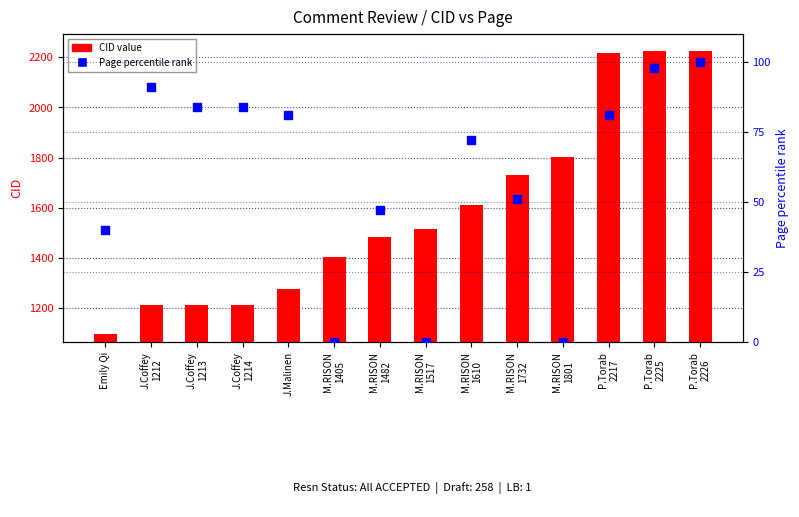

Which series reaches the maximum Y coordinate?

CID value